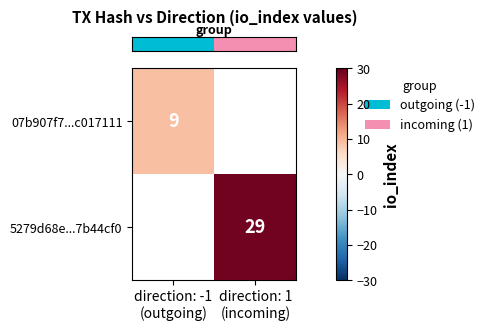

At how many categories does at least one series exceed 23?

1